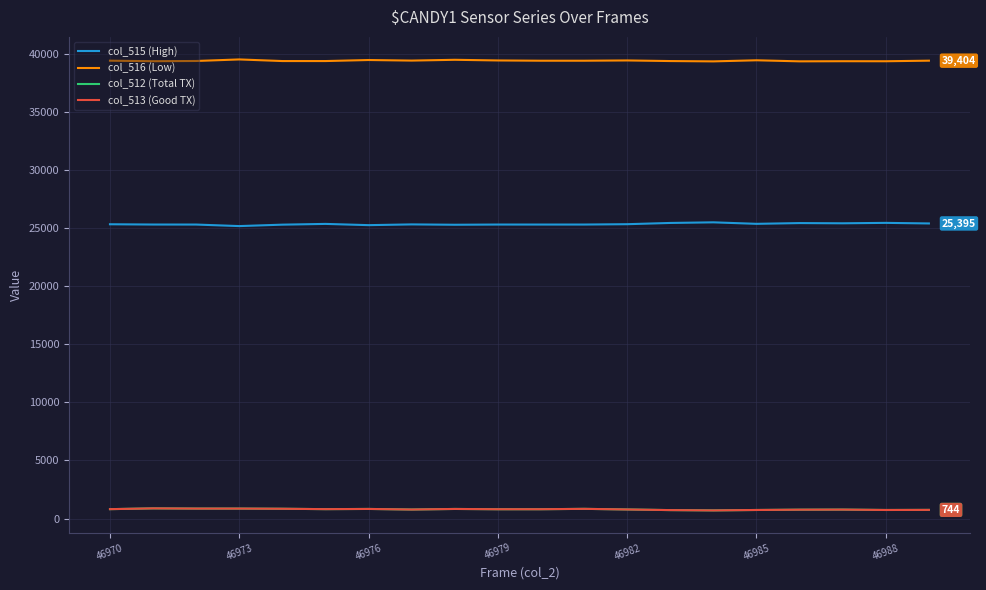

True or false: col_516 (Low) and col_512 (Total TX) intersect in this chart.

False